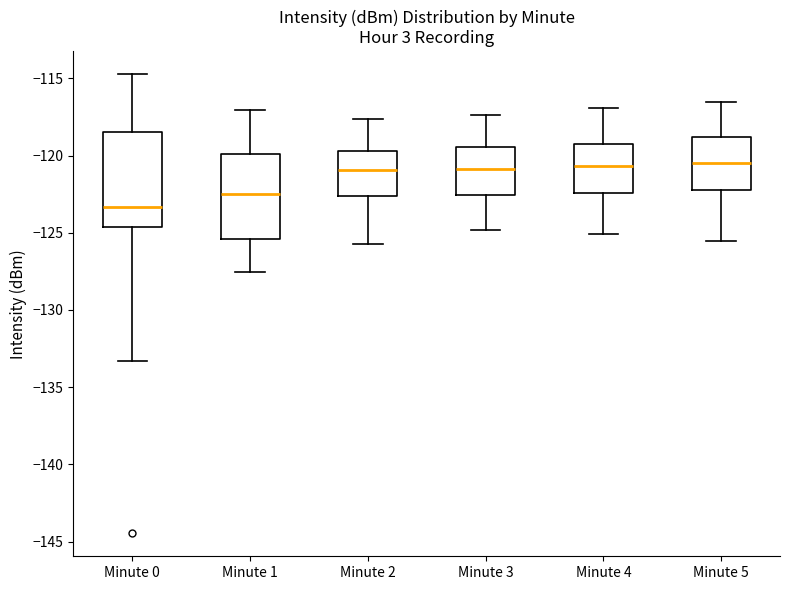

Reading left to right, transcribe this box plot: for each box, give where its median line is, the range the box spans, and where its two whiskers end, as read against the y-axis. The values are not printed on the chart, so give them approximately, as read against the axis.

Minute 0: median -123.5, box -124.5 to -118.5, whiskers -133.5 to -114.5
Minute 1: median -122.5, box -125.5 to -120.0, whiskers -127.5 to -117.0
Minute 2: median -121.0, box -122.5 to -119.5, whiskers -125.5 to -117.5
Minute 3: median -121.0, box -122.5 to -119.5, whiskers -125.0 to -117.5
Minute 4: median -120.5, box -122.5 to -119.0, whiskers -125.0 to -117.0
Minute 5: median -120.5, box -122.0 to -119.0, whiskers -125.5 to -116.5